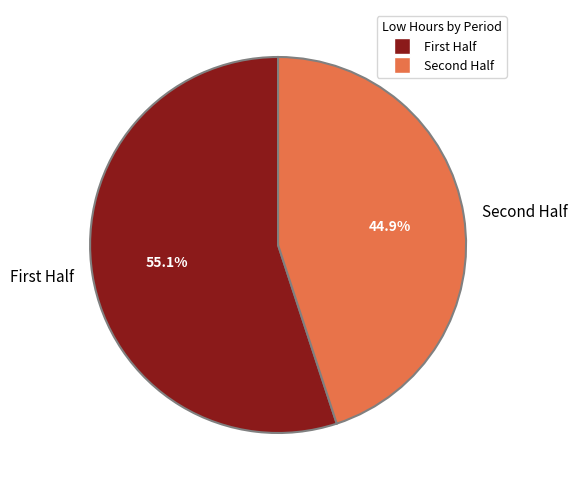

Rank the categories by value from lowest to highest.

Second Half, First Half